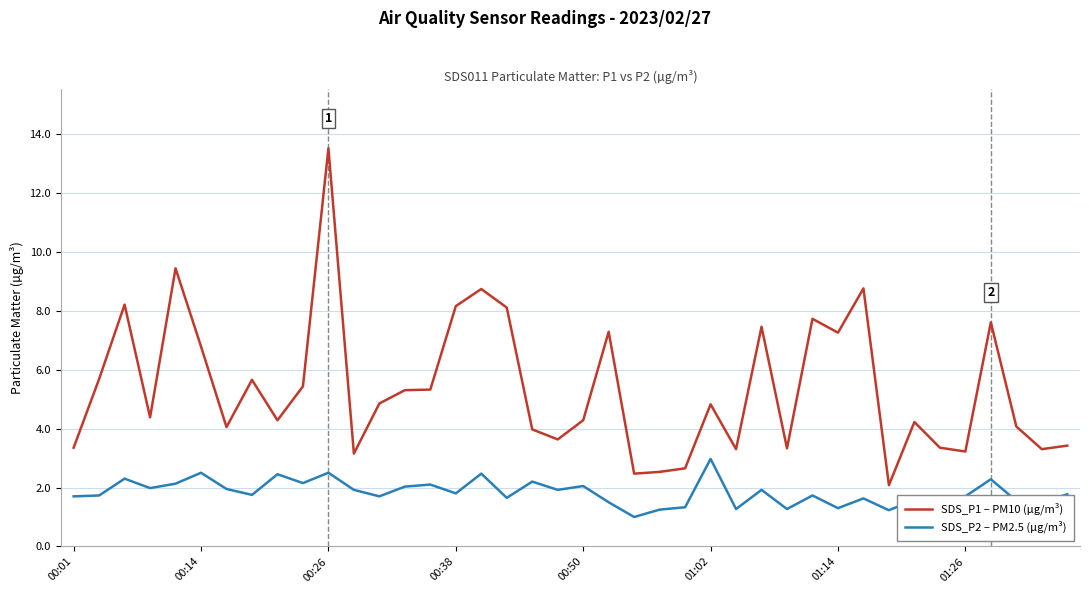

Which series has the largest total across all categories?

SDS_P1 – PM10 (µg/m³)